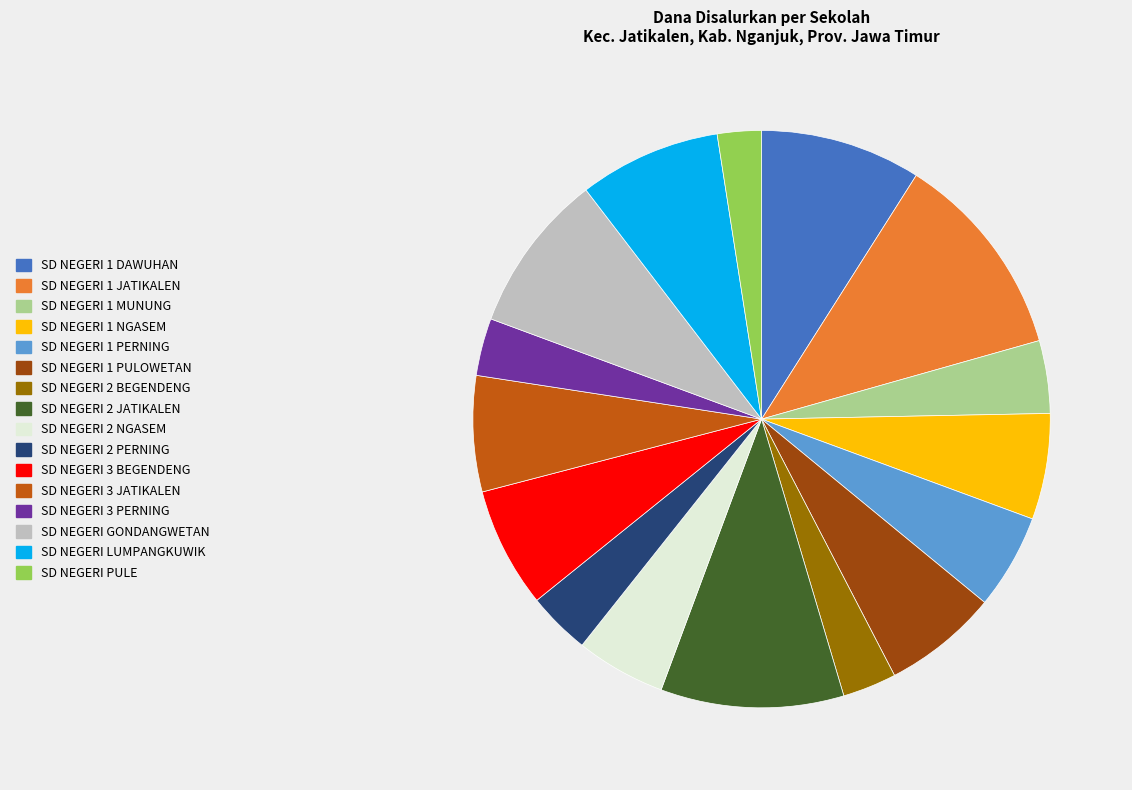

Is there a majority slice in this chart?

No